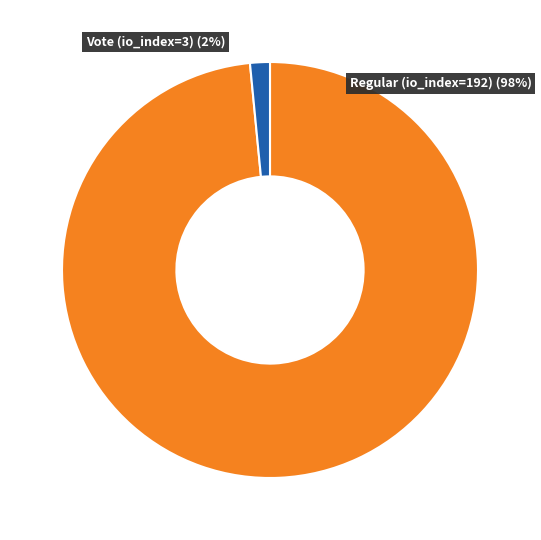

Is there any slice that represents more than half of the pie?

Yes